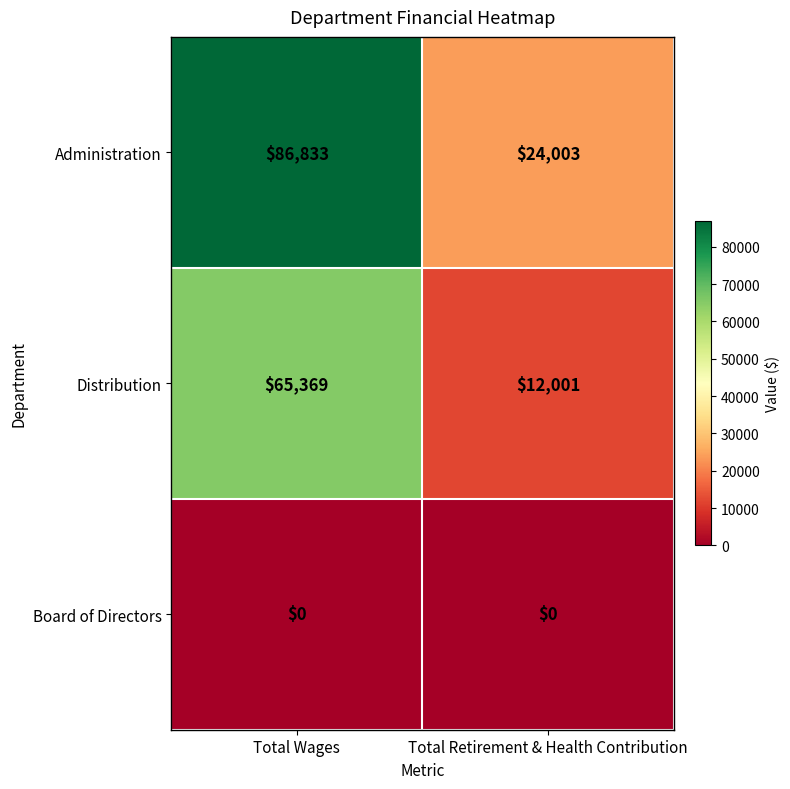

At which label does Distribution reach its minimum?

Total Retirement & Health Contribution